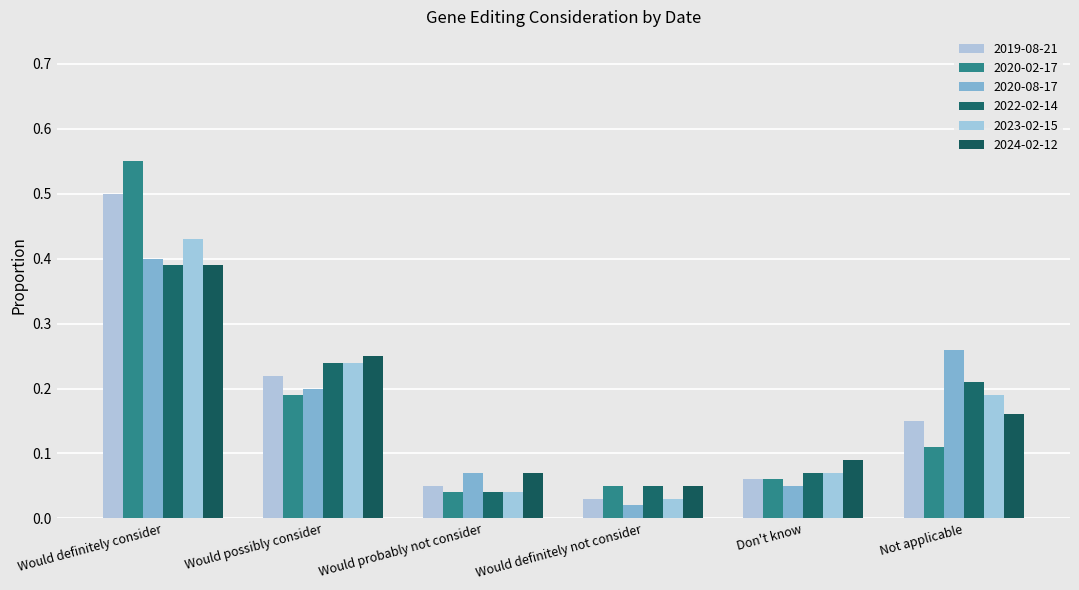

What is the difference between the 2024-02-12 values at Would possibly consider and Would definitely consider?

0.1